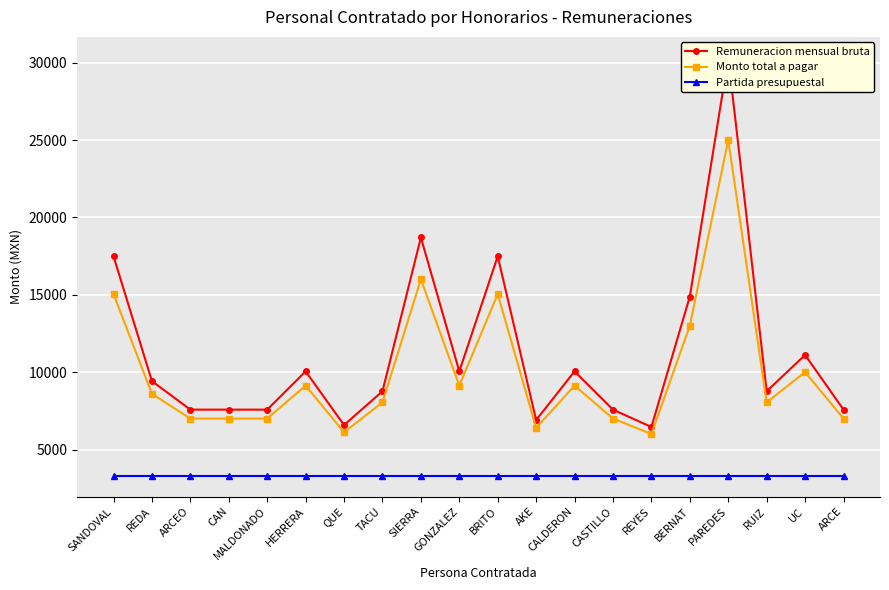

What position from the left is GONZALEZ?

10